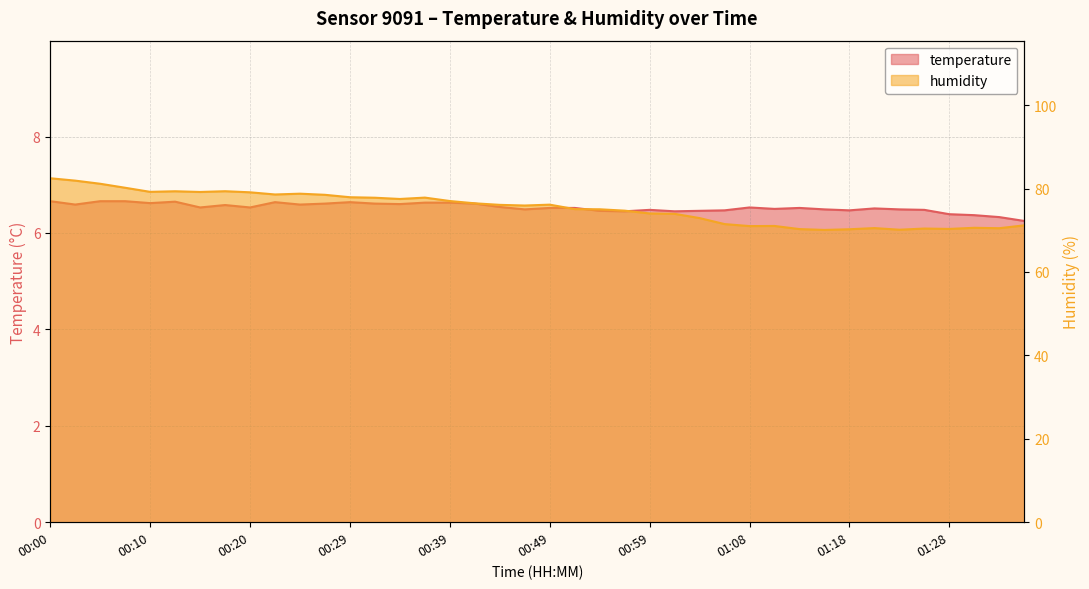

Which series has the largest total across all categories?

humidity